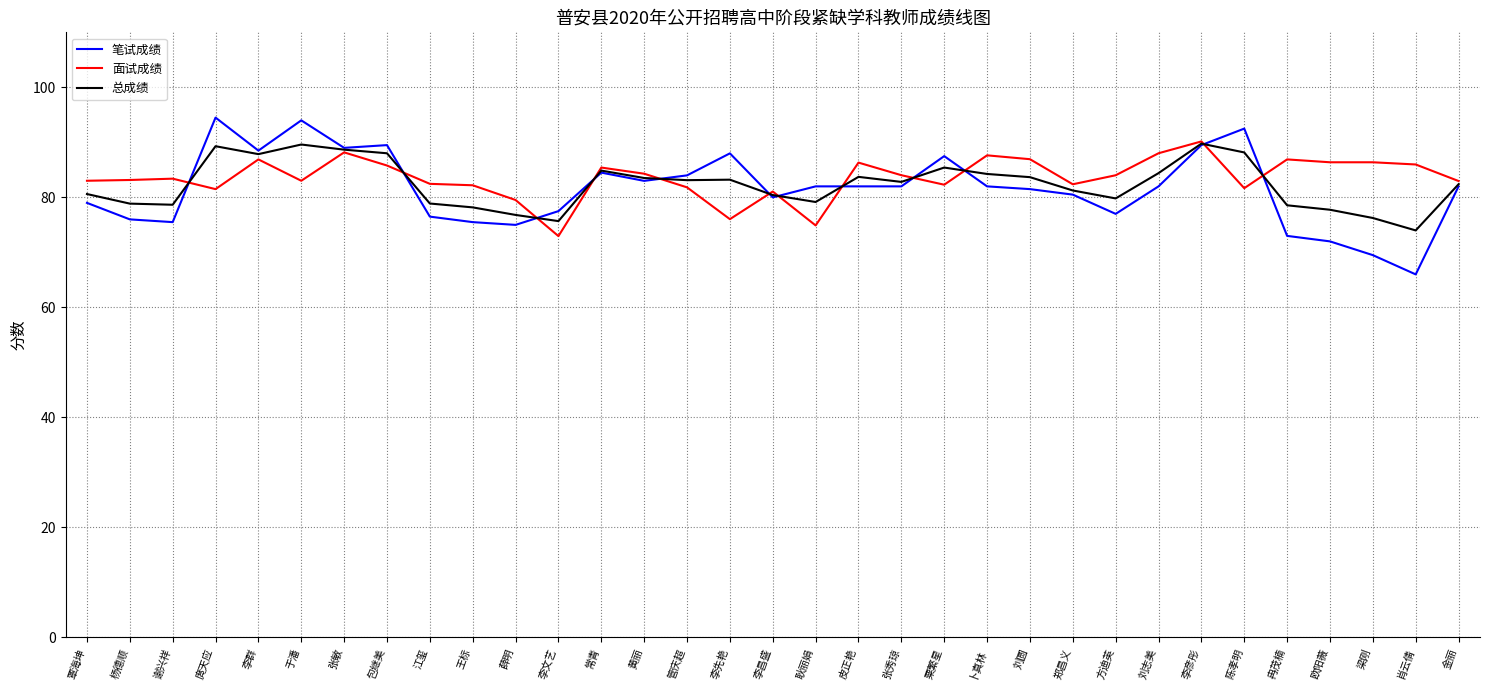

What is the difference between the highest and lowest values at 杨德顺?

7.2